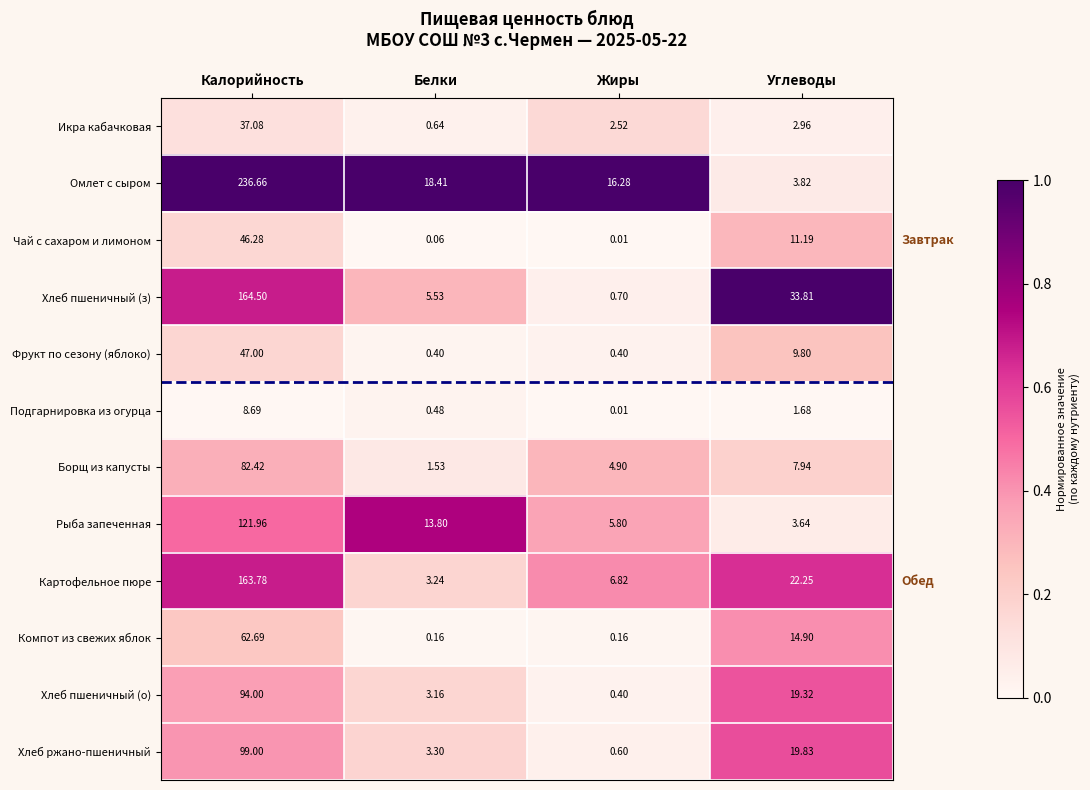

Which series has the widest spread of values?

Омлет с сыром